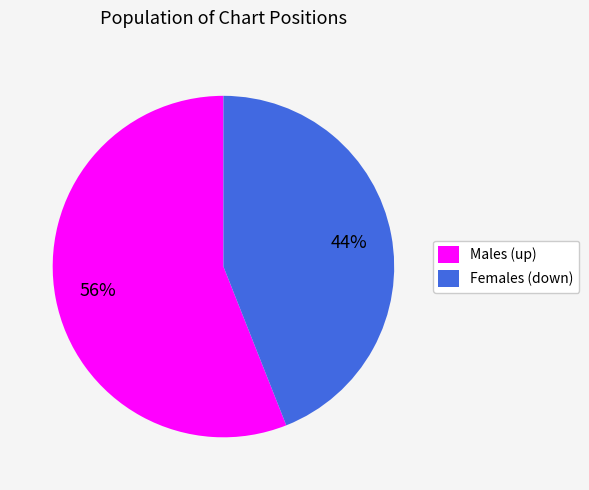

Do Females (down) and Males (up) together represent more than half of the pie?

Yes